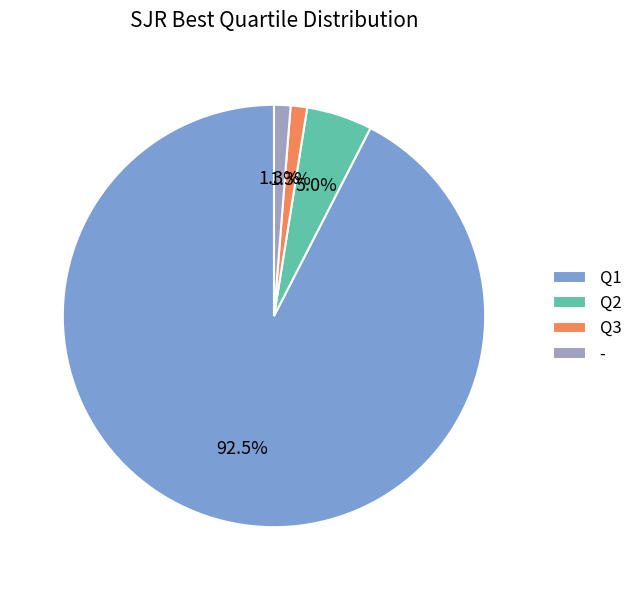

Count the number of slices in the pie.

4